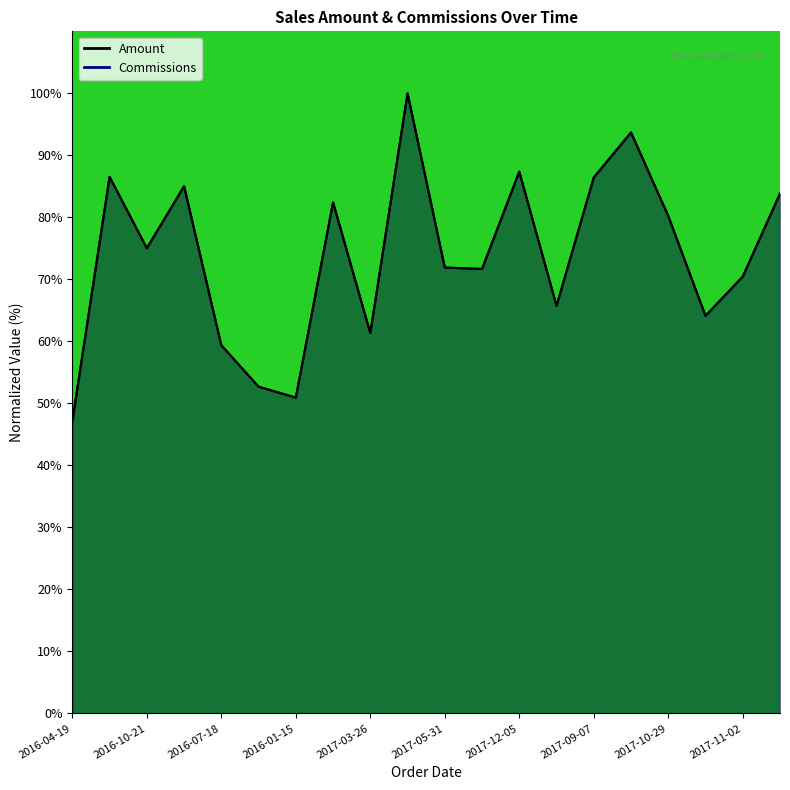

The Commissions series shows 52.7 at 2016-07-29. True or false?

True